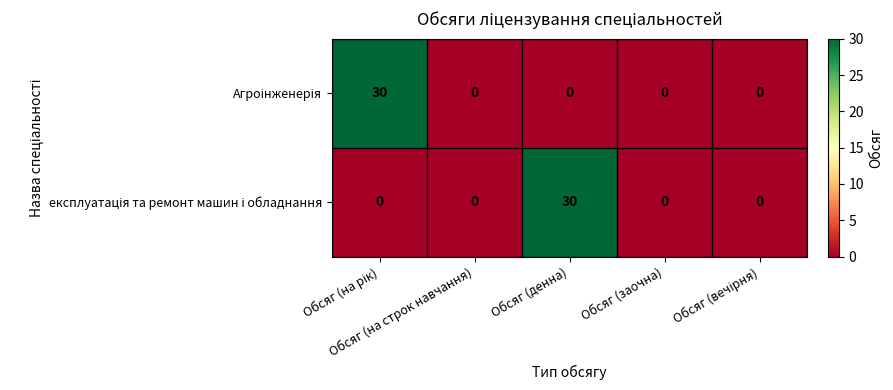

Which series changed the most between Обсяг (на рік) and Обсяг (денна)?

Агроінженерія